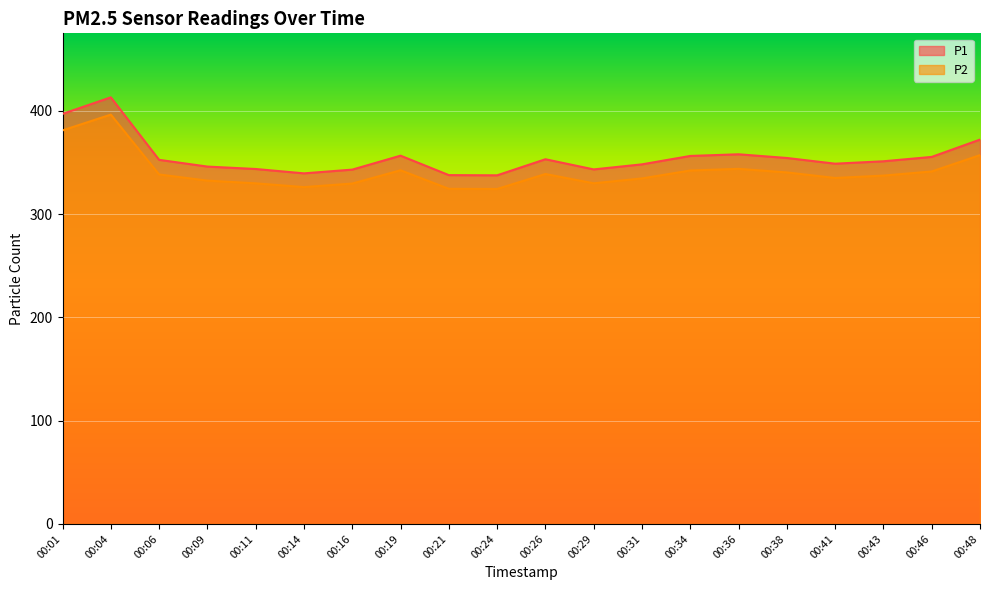

At 00:01, list the series in order from largest to smallest.

P1, P2